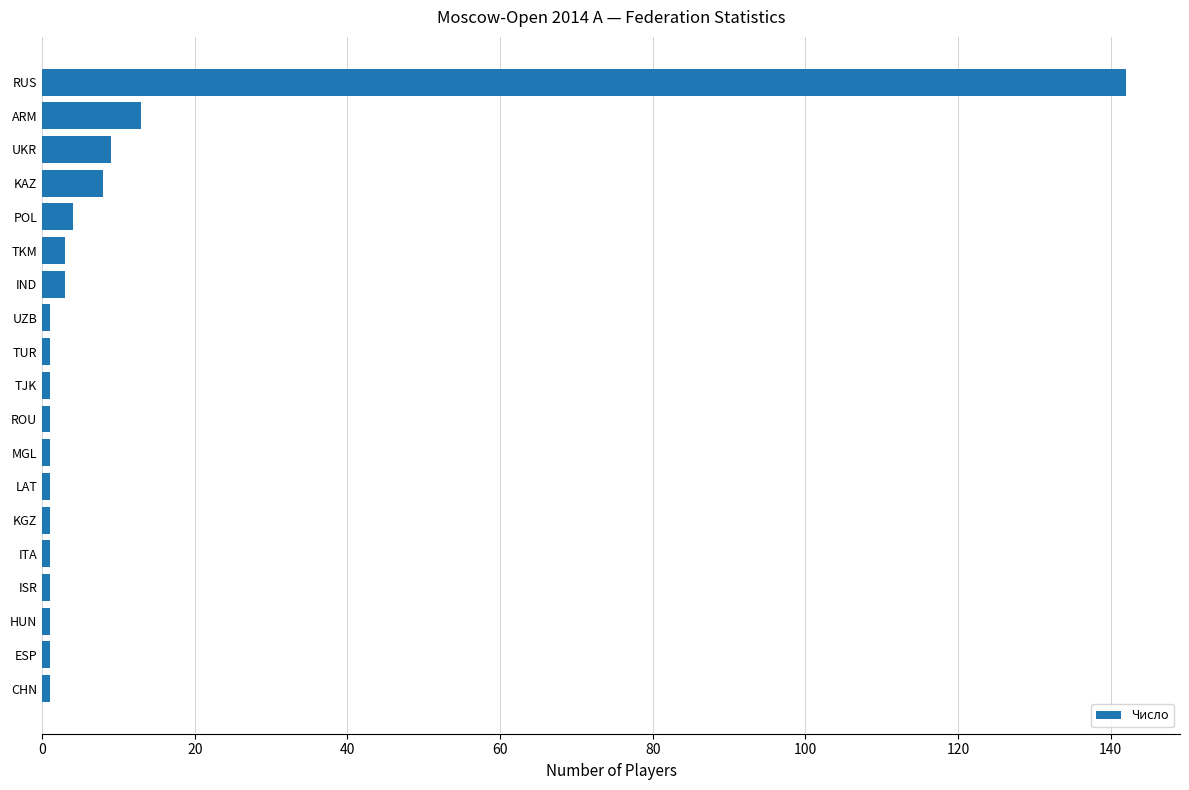

The chart shows a value of 4 at POL. True or false?

True